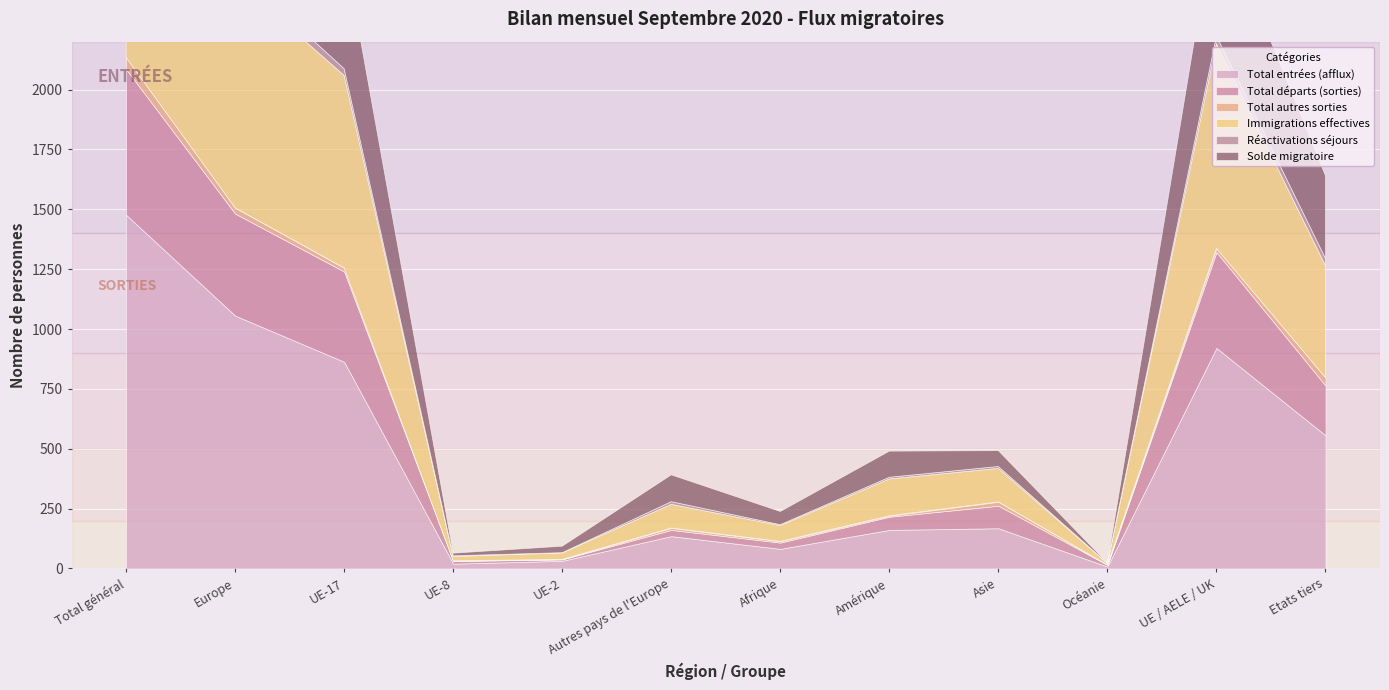

Where does the Réactivations séjours series first go above 11?

Total général